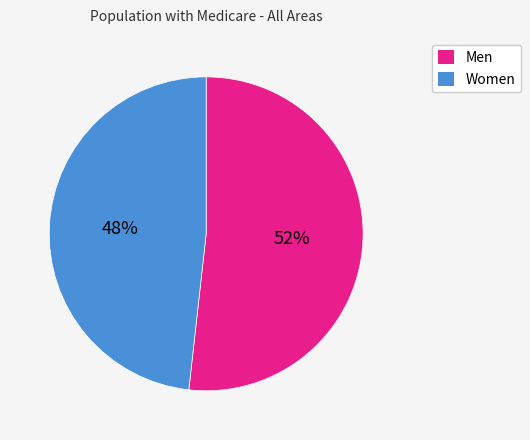

Which category accounts for the majority?

Men